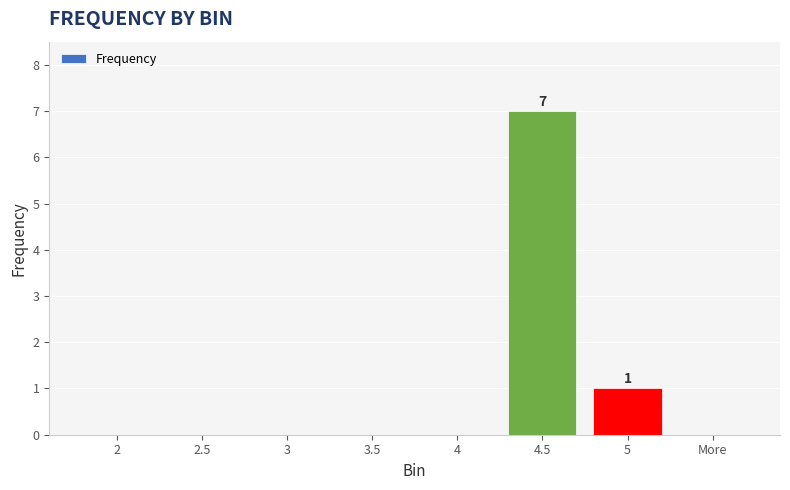

What is the change in value from 3 to 4.5?

+7